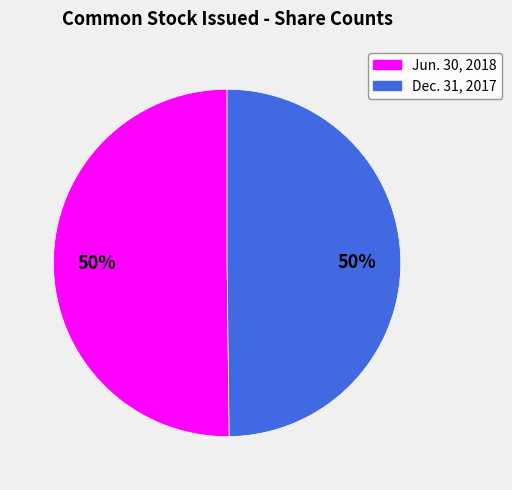

To the nearest percent, what is the average slice percentage?

50%